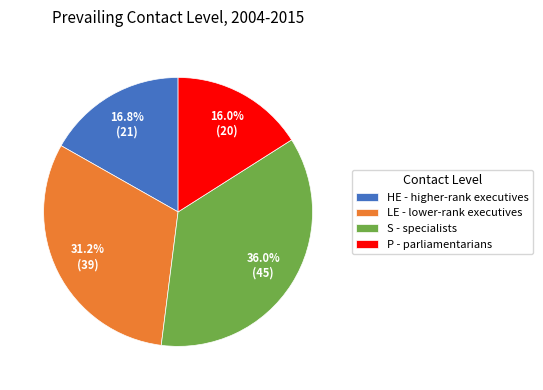

Is the sum of S - specialists and LE - lower-rank executives greater than half?

Yes